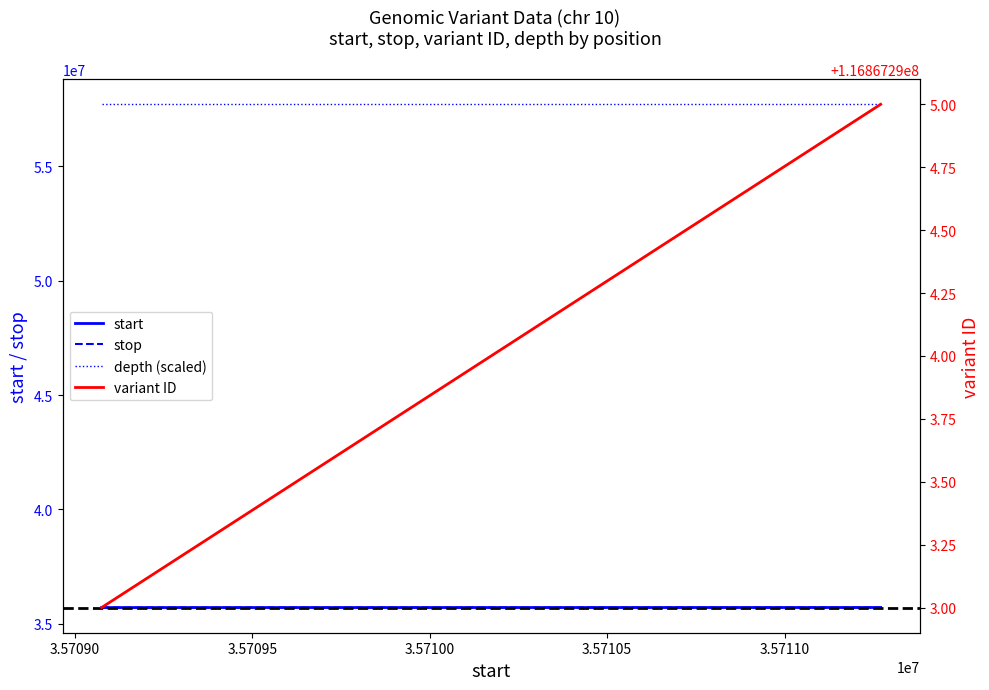

List the series in order of their peak value, lowest first.

start, stop, depth (scaled), variant ID